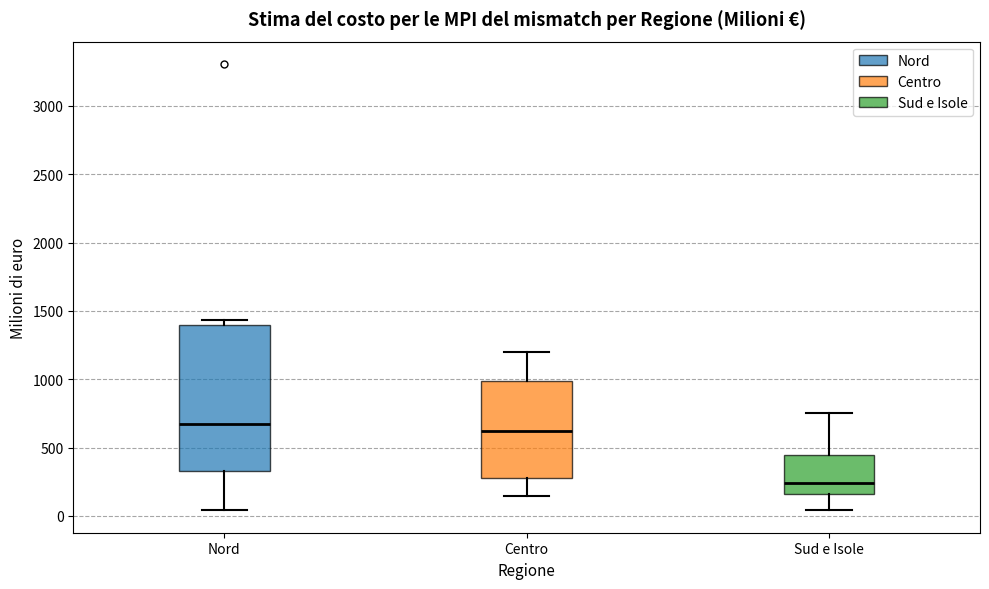

Reading left to right, transcribe this box plot: for each box, give where its median line is, the range the box spans, and where its two whiskers end, as read against the y-axis. The values are not printed on the chart, so give them approximately, as read against the axis.

Nord: median 650, box 350 to 1400, whiskers 50 to 1450
Centro: median 600, box 300 to 1000, whiskers 150 to 1200
Sud e Isole: median 250, box 150 to 450, whiskers 50 to 750